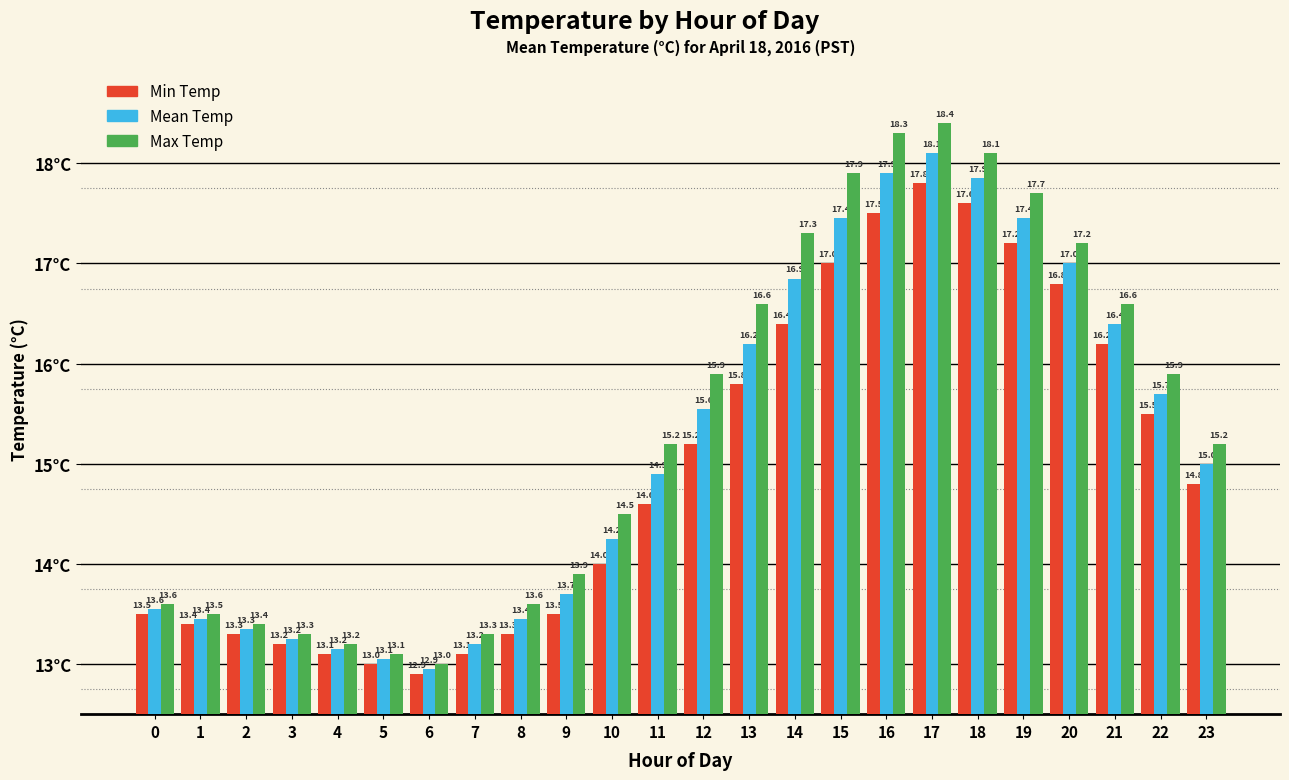

Rank the series by their average value, from lowest to highest.

Min Temp, Mean Temp, Max Temp